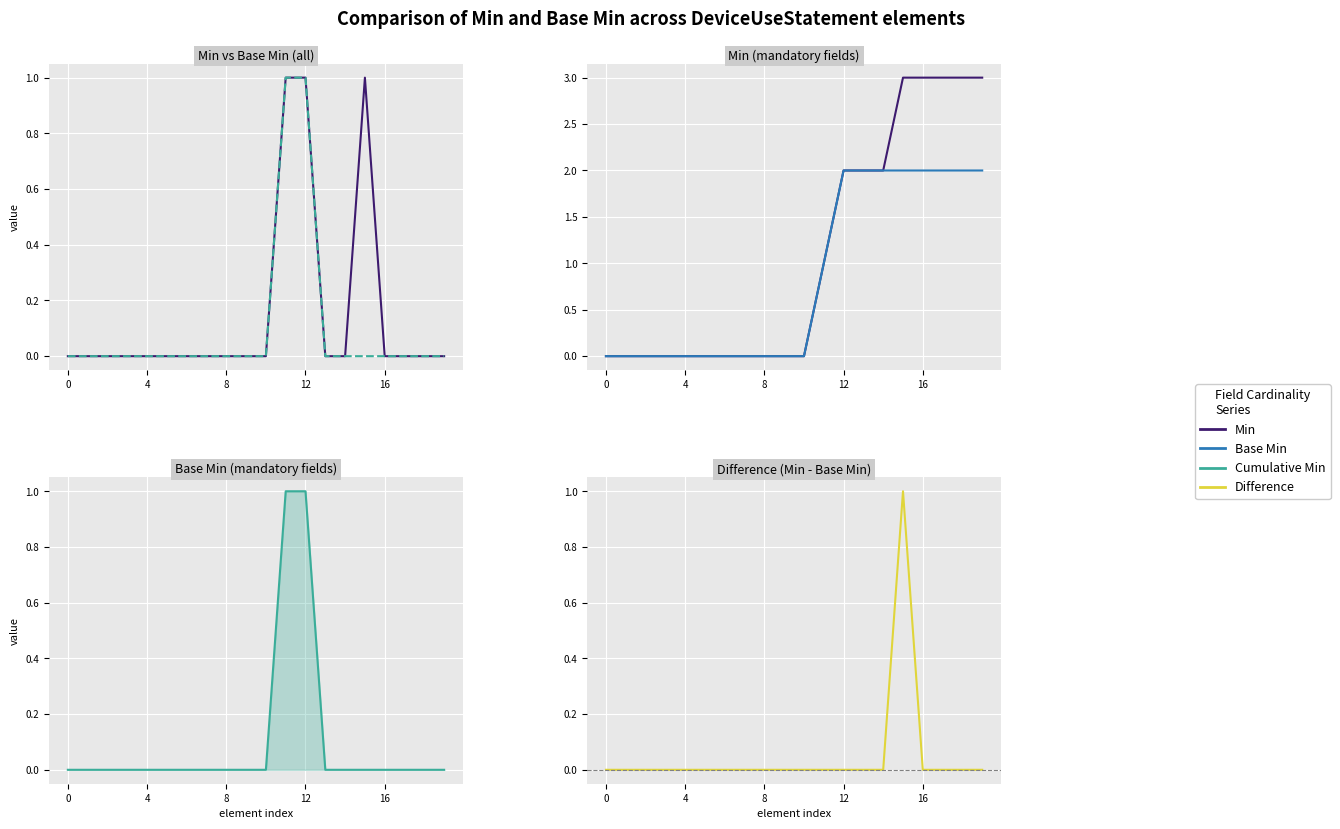

True or false: Min (cumsum) and Min intersect in this chart.

False